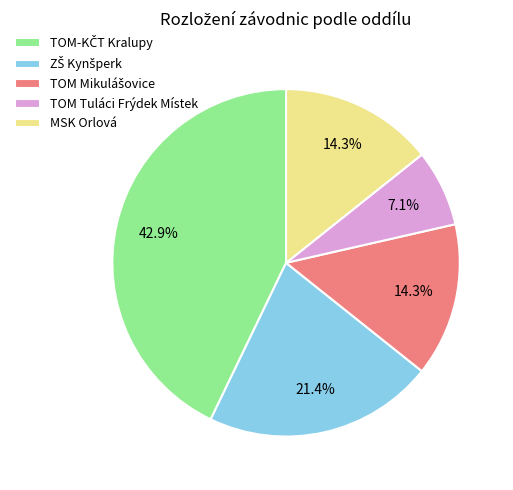

What percentage is NOT represented by MSK Orlová?

85.7%